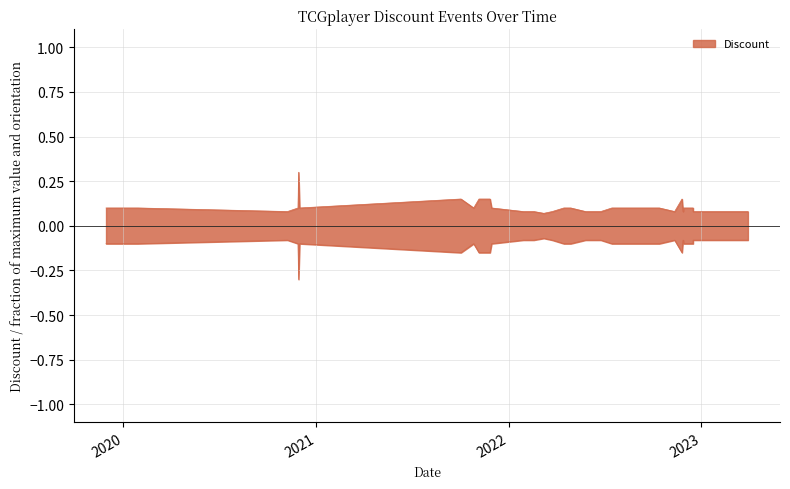

What is the maximum value shown in the chart?

0.3